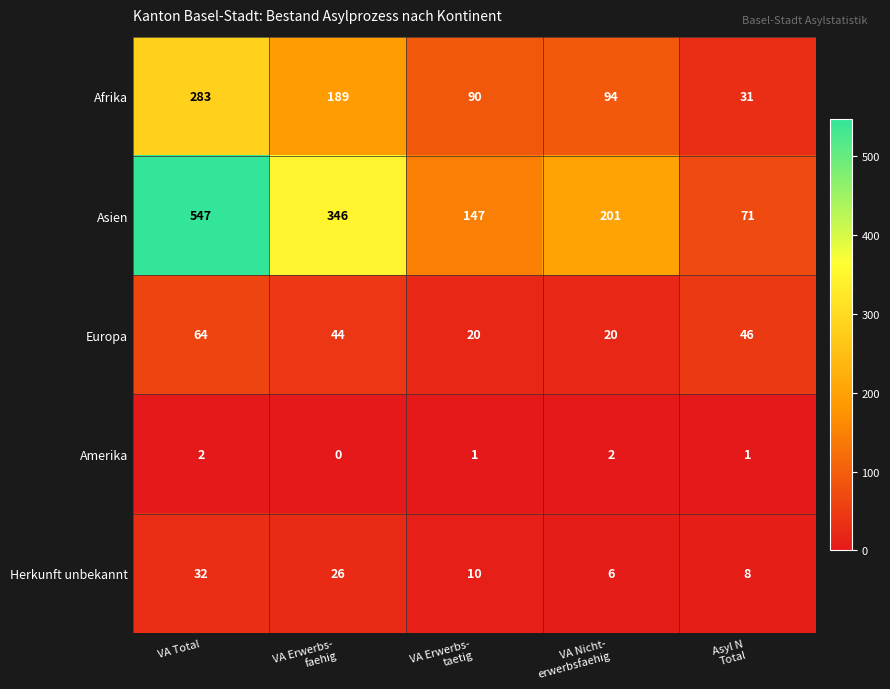

Which series has the largest total across all categories?

Asien